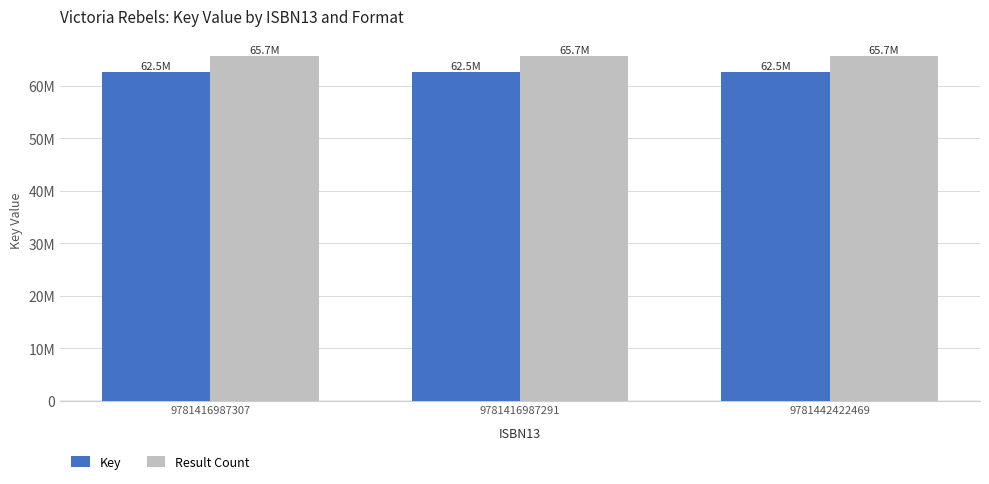

What is the sum of the Key values at 9781416987291 and 9781416987307?

125098834.0